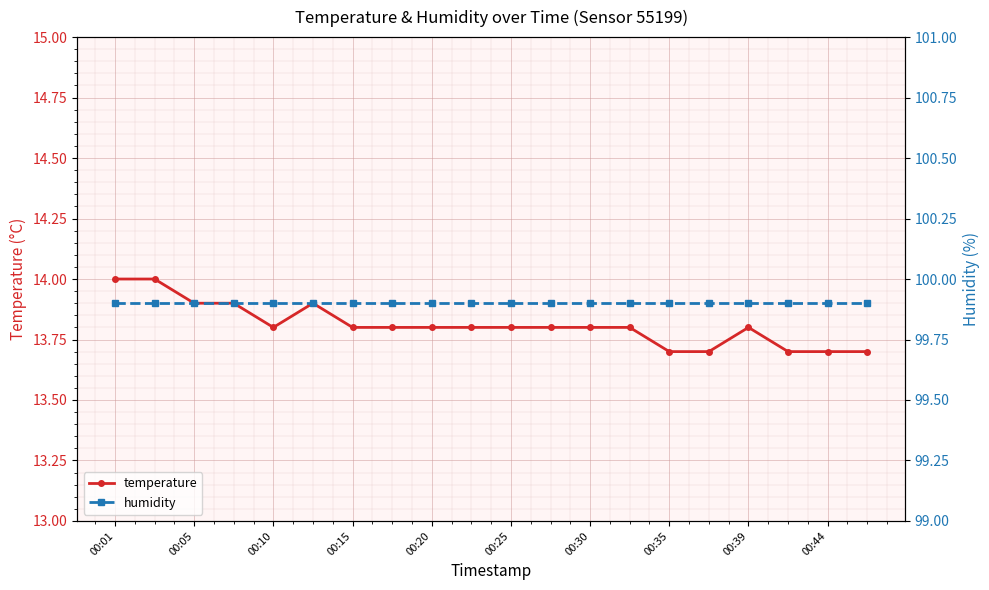

The value of temperature at 00:35 is 13.7. True or false?

True